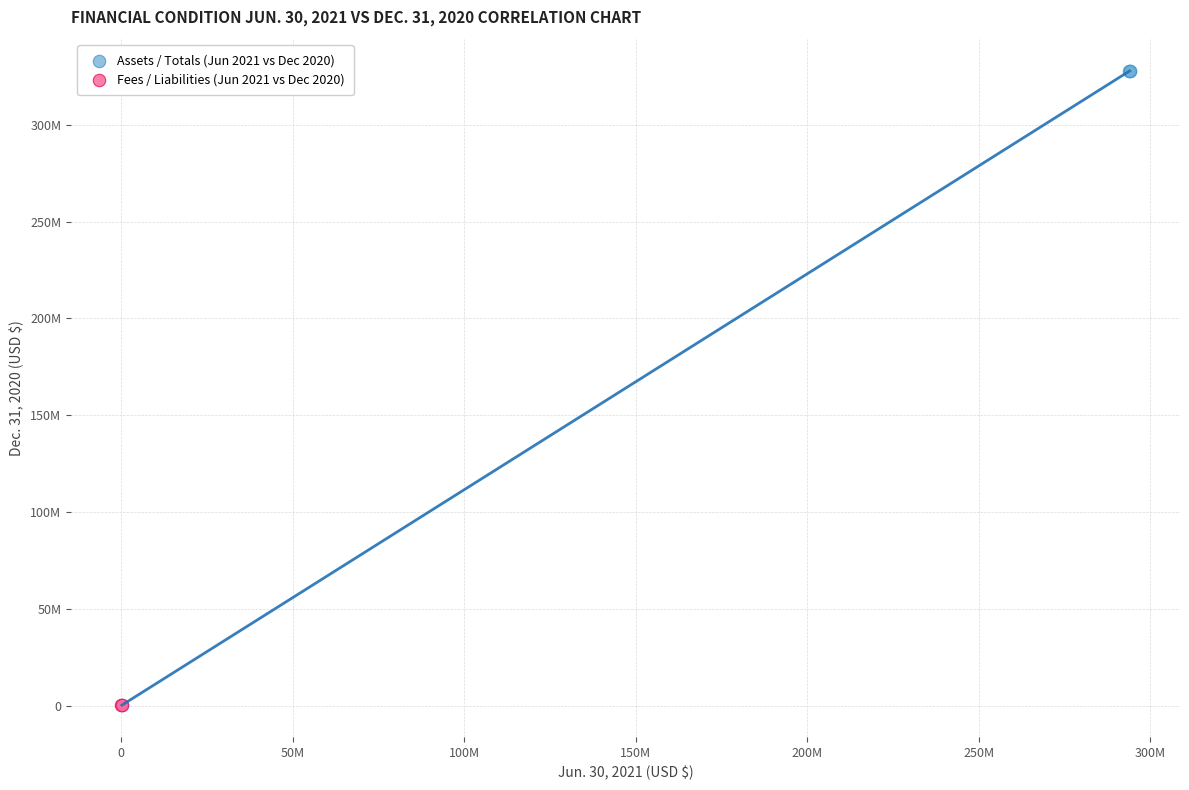

Which series has the widest spread of Y values?

Assets / Totals (Jun 2021 vs Dec 2020)